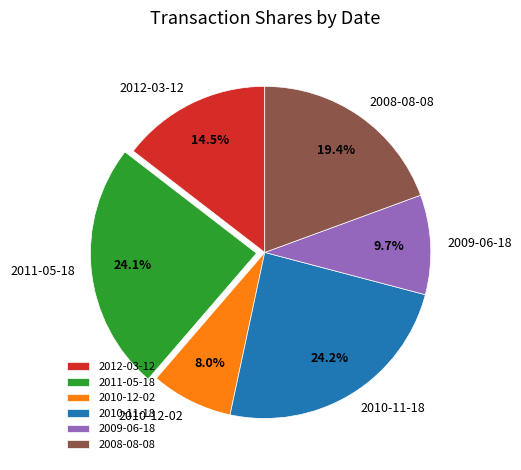

To the nearest percent, what percentage of the pie is 2011-05-18?

24%